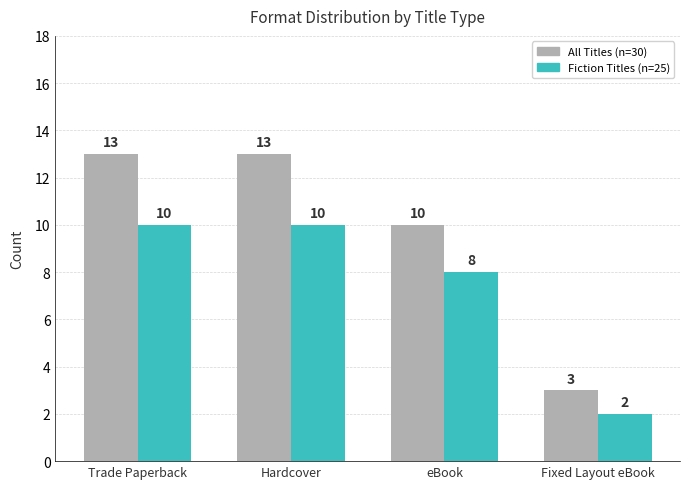

Reading left to right, what are all the values shown in this chart?

All Titles: Trade Paperback=13	Hardcover=13	eBook=10	Fixed Layout eBook=3
Fiction Titles: Trade Paperback=10	Hardcover=10	eBook=8	Fixed Layout eBook=2